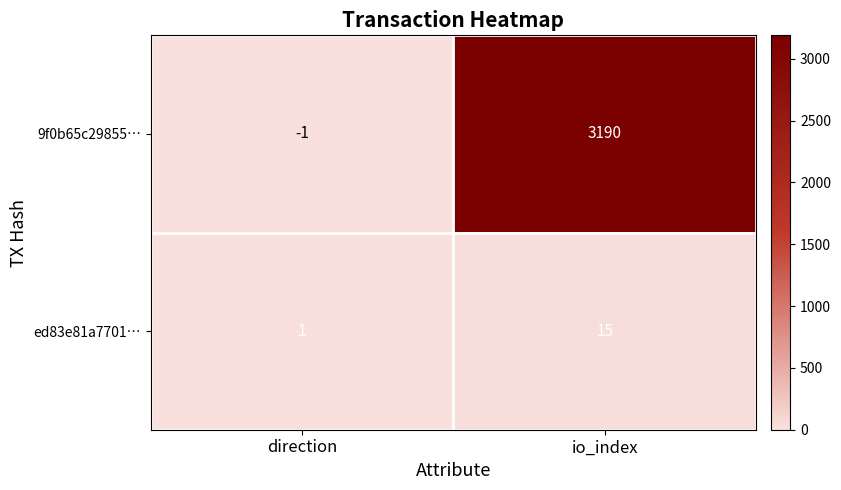

Which series has the largest range (max minus min)?

9f0b65c29855…